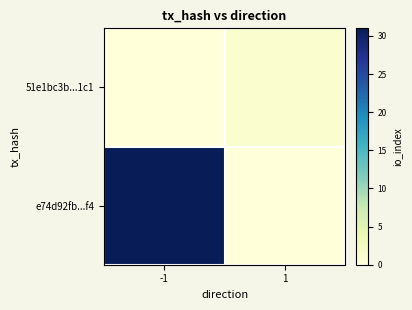

How many series are shown in this chart?

2